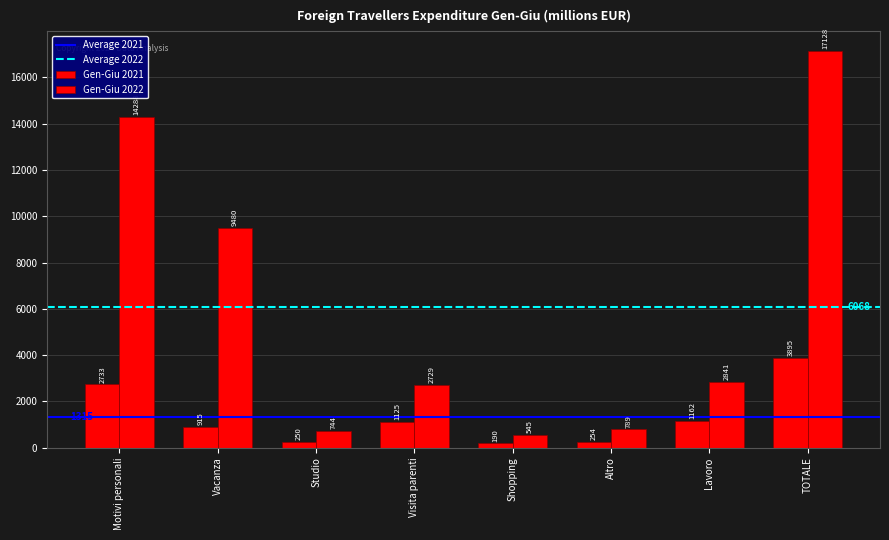

The value of Gen-Giu 2022 at Motivi personali is 14287.5. True or false?

True